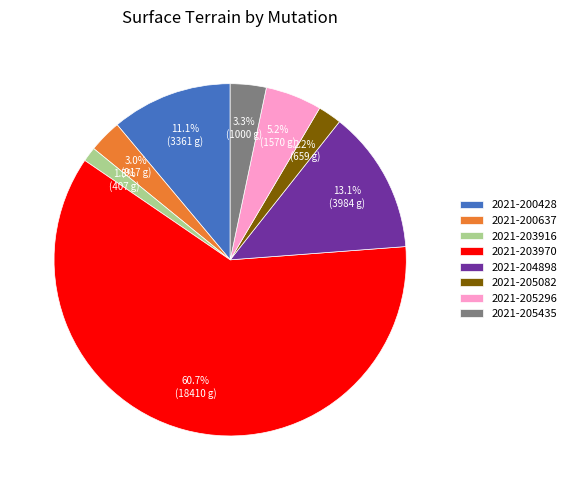

Is the sum of 2021-203916 and 2021-205082 greater than half?

No